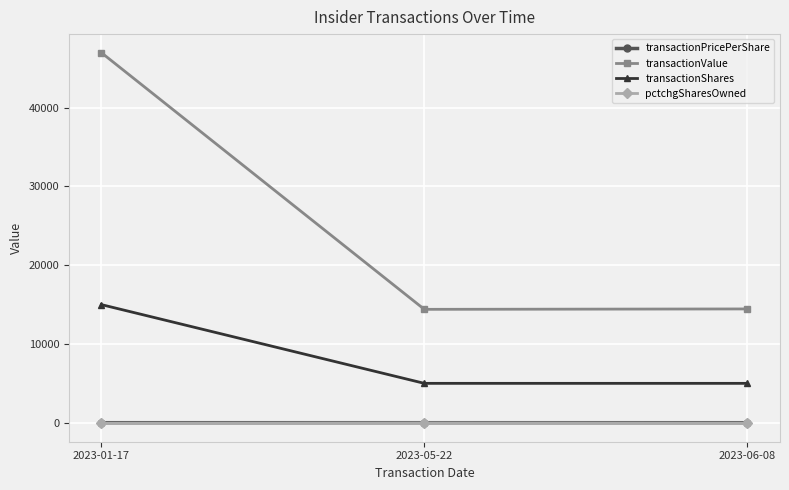

Where is transactionValue nearest to the value 30700?

2023-06-08